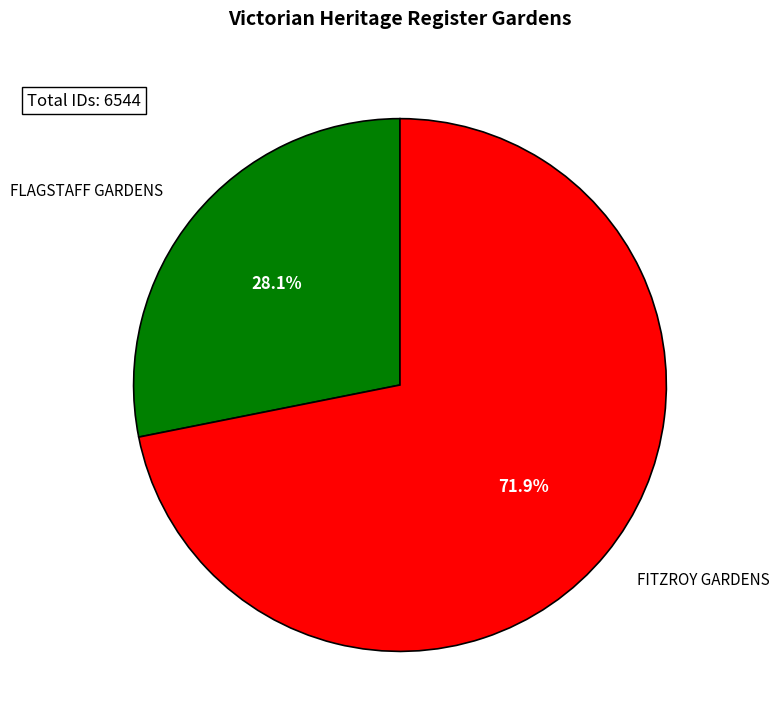

Does FLAGSTAFF GARDENS represent more than half of the total?

No